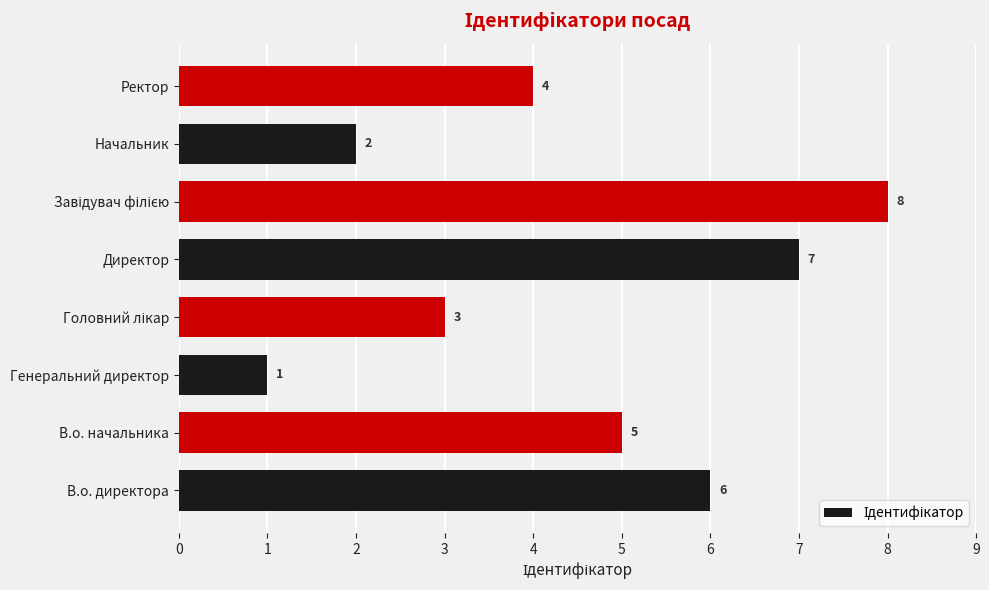

What is the change in value from Генеральний директор to Директор?

+6